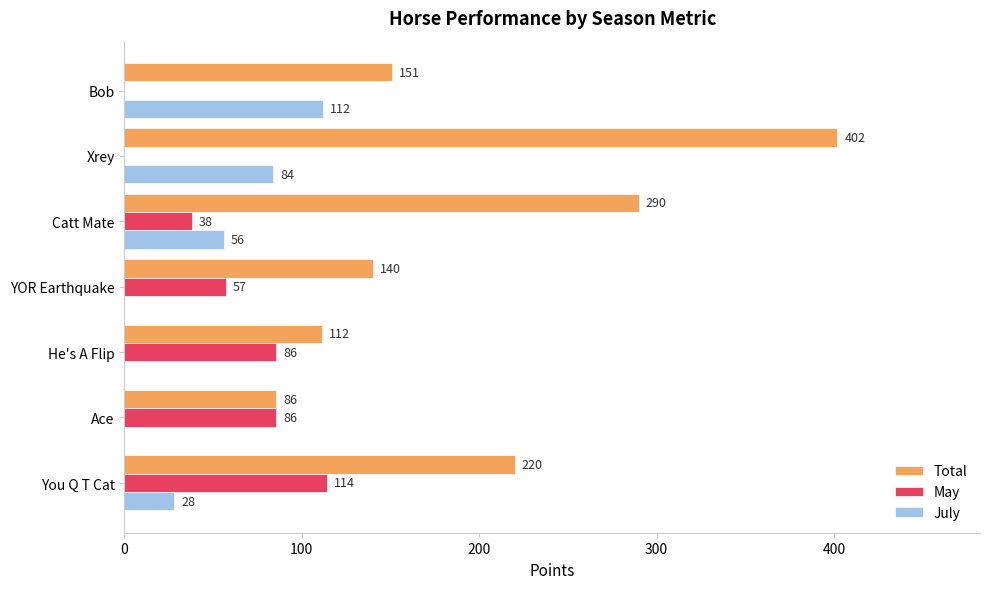

Which label corresponds to the largest value in the chart?

Xrey